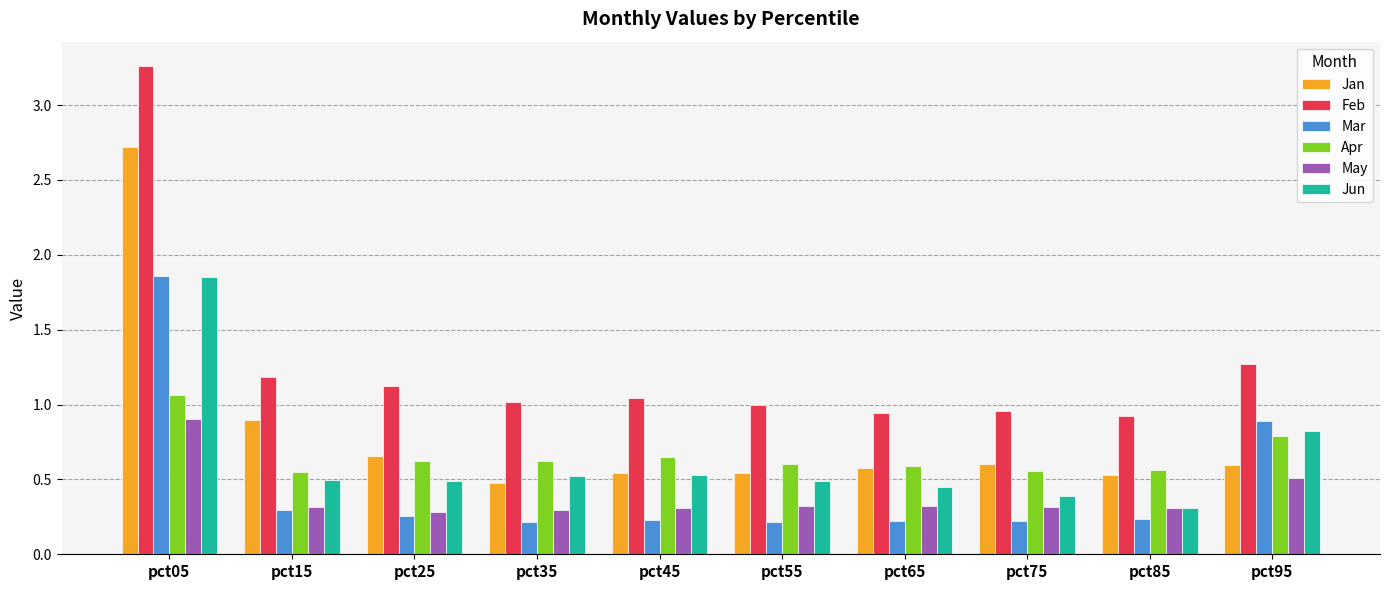

Count the number of categories in the chart.

10